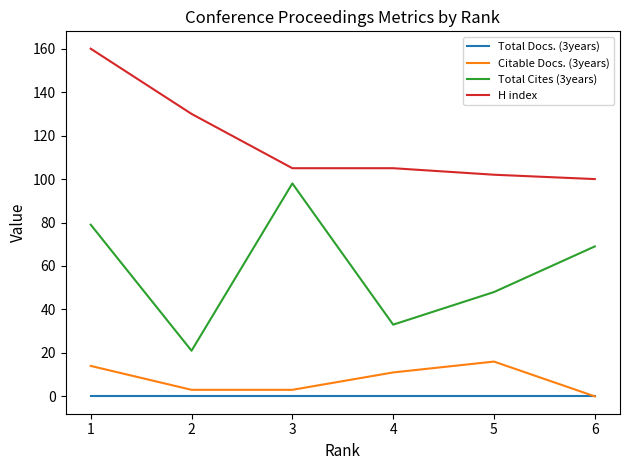

At how many categories does at least one series exceed 3?

6